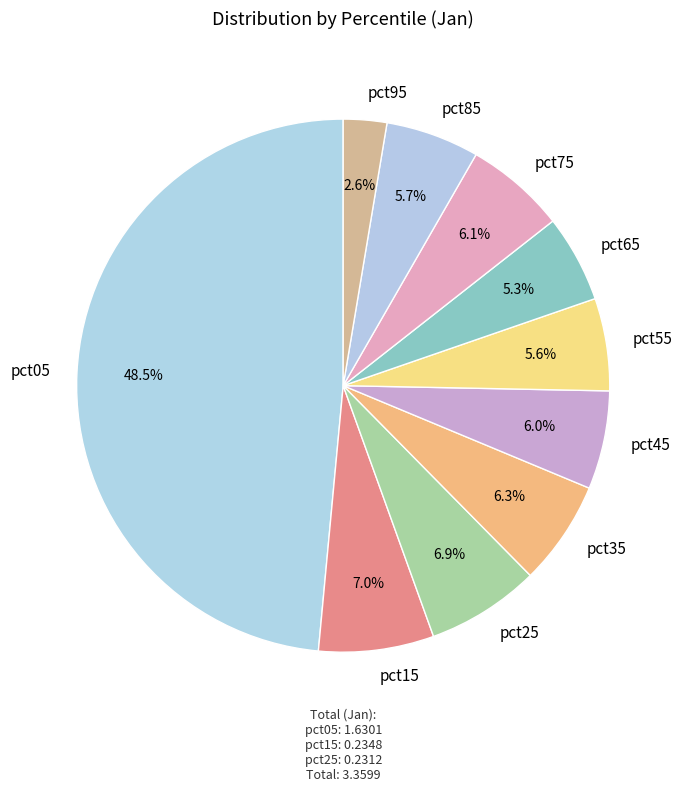

Count the number of slices in the pie.

10